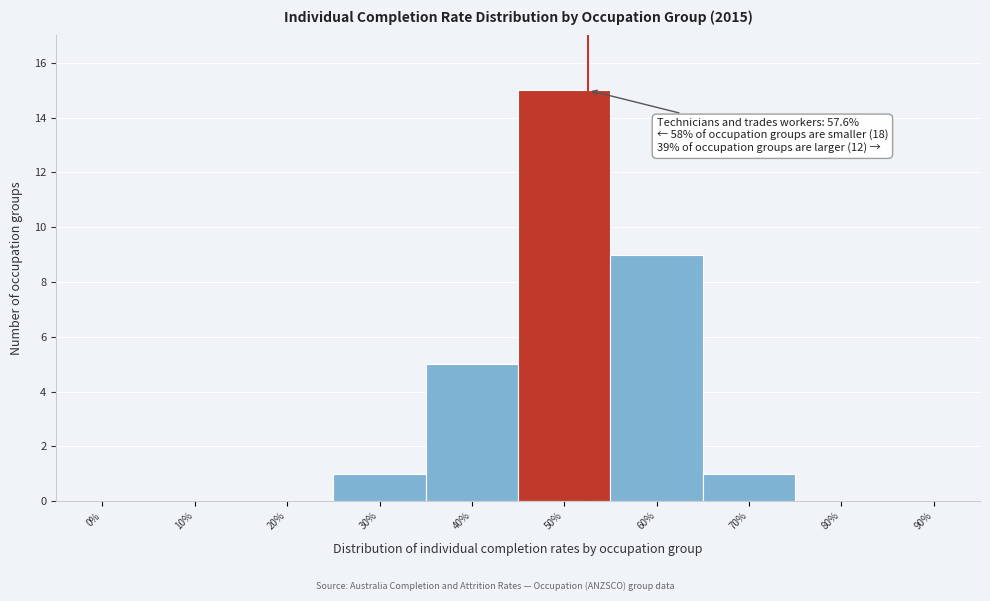

Reading left to right, extract all data points from this chart.

0%=0	10%=0	20%=0	30%=1	40%=5	50%=15	60%=9	70%=1	80%=0	90%=0